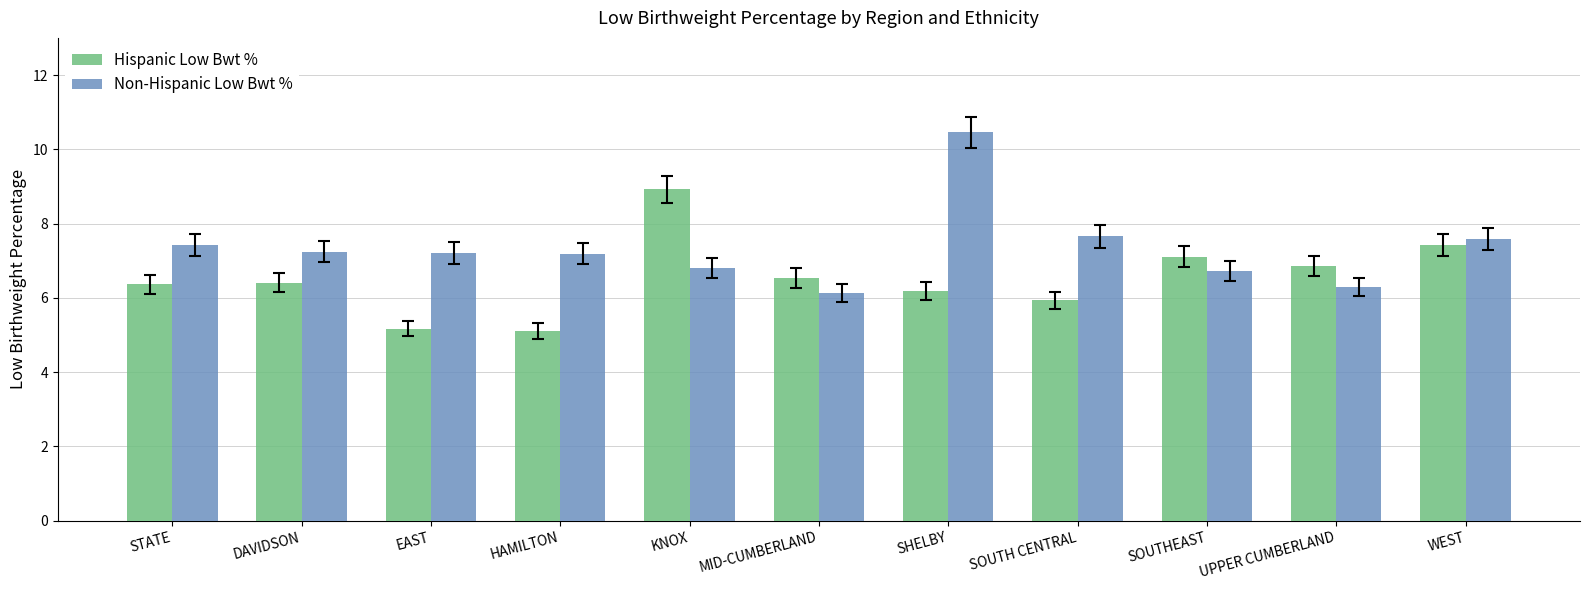

The value of Non-Hispanic Low Bwt % at KNOX is 3.2. True or false?

False